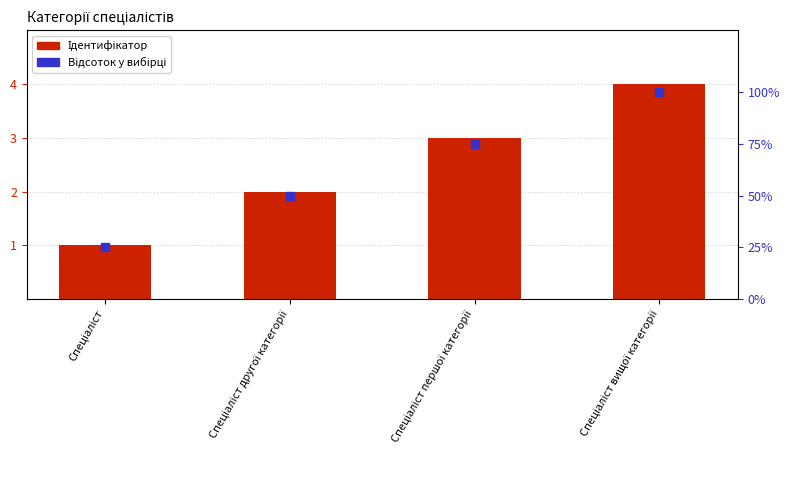

Between Спеціаліст другої категорії and Спеціаліст вищої категорії, which series saw the biggest shift?

Відсоток у вибірці